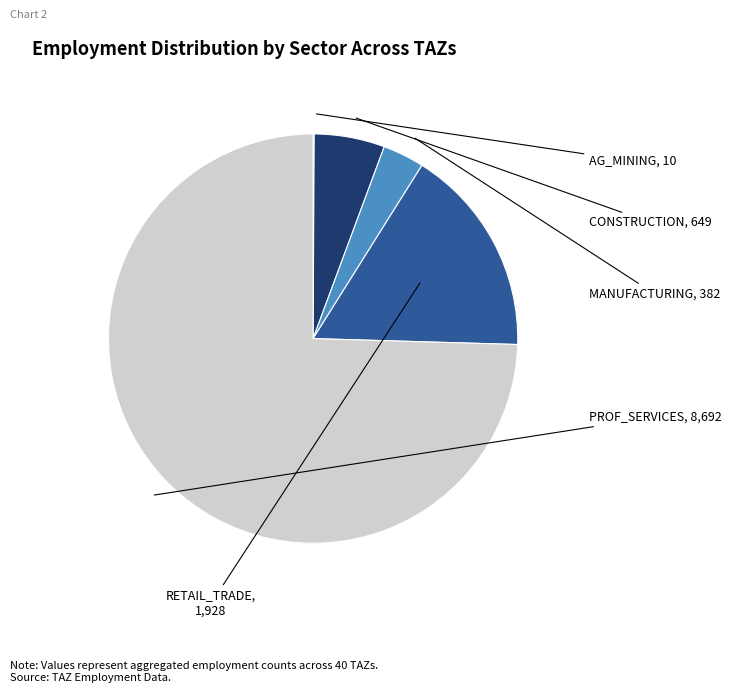

Is there a majority slice in this chart?

Yes